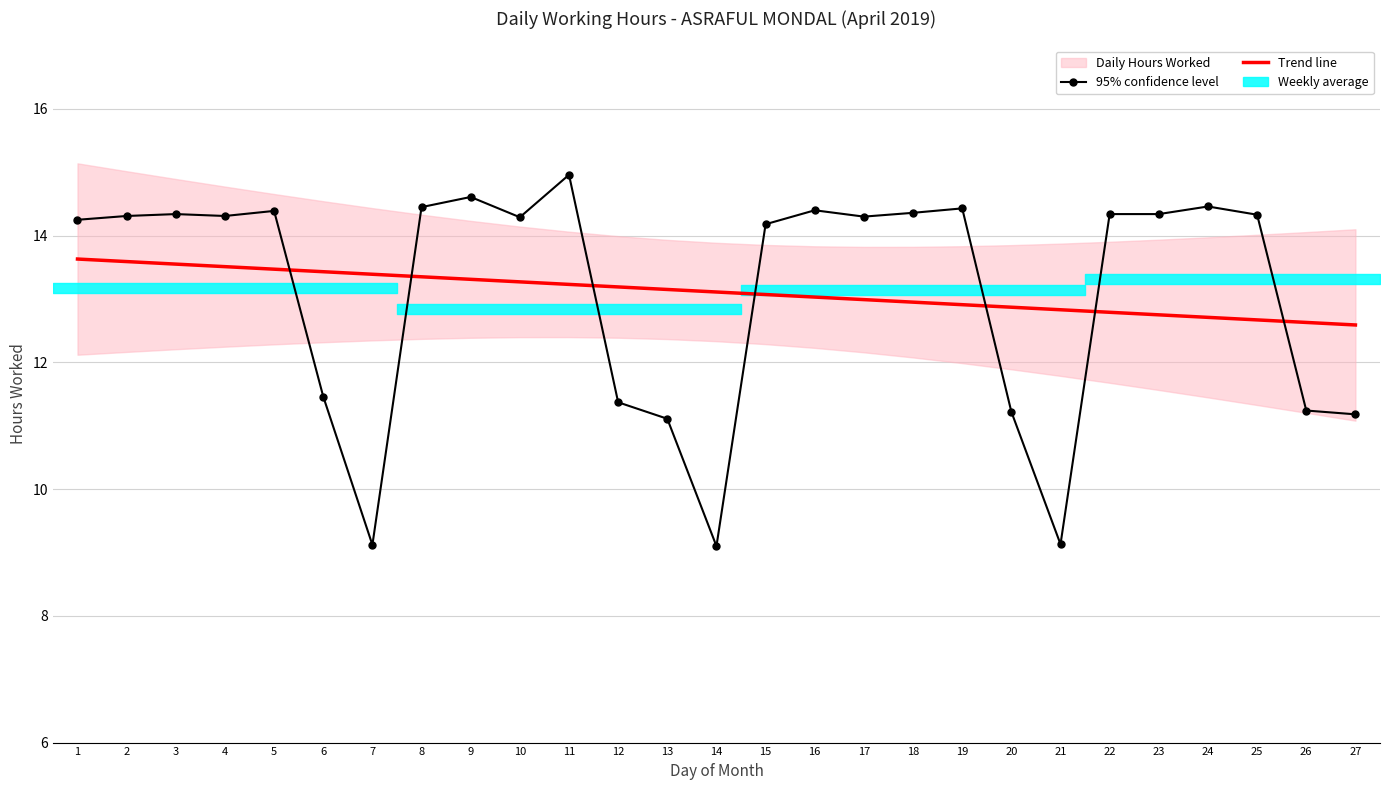

True or false: Daily Hours Worked has a value of 14.3 at 10.

True